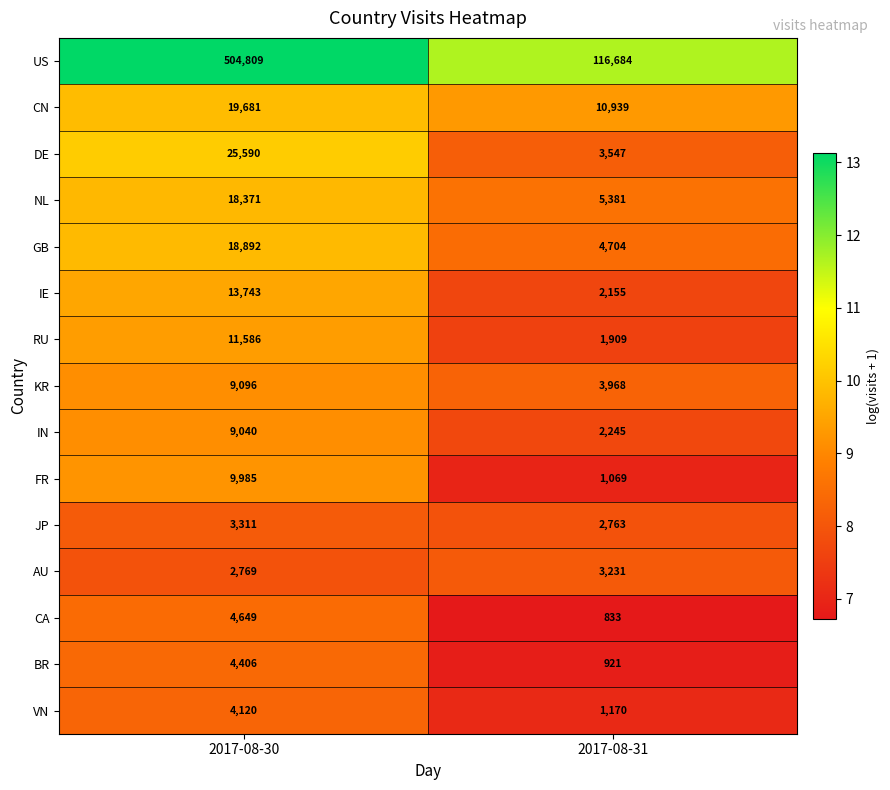

At which category is the sum across all series the highest?

2017-08-30